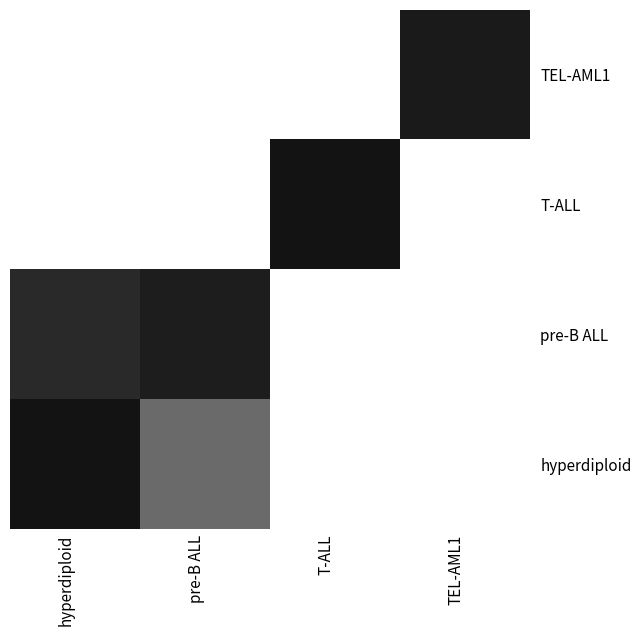

At which category does the chart reach its minimum across all series?

hyperdiploid